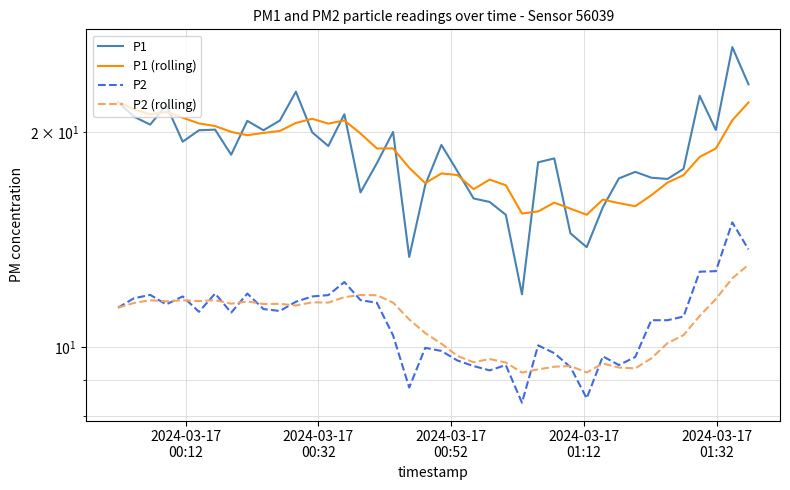

Reading right to left, extract all data points from this chart.

P1: 23.4	26.3	20.1	22.5	17.8	17.2	17.3	17.6	17.2	15.7	13.8	14.4	18.4	18.1	11.8	15.3	16.0	16.1	17.6	19.2	16.9	13.4	20.0	18.1	16.5	21.2	19.1	20.0	22.8	20.8	20.1	20.8	18.6	20.2	20.1	19.4	21.8	20.5	21.0	22.1
P1 (rolling): 22.0	20.8	19.0	18.5	17.4	17.0	16.3	15.8	15.9	16.1	15.3	15.6	15.9	15.5	15.4	16.9	17.2	16.6	17.4	17.5	17.0	17.8	19.0	19.0	19.9	20.8	20.6	20.9	20.6	20.1	20.0	19.8	20.0	20.4	20.6	21.0	21.4	21.2	21.5	22.1
P2: 13.7	14.9	12.8	12.8	11.0	10.9	10.9	9.7	9.4	9.7	8.5	9.4	9.8	10.1	8.3	9.4	9.3	9.4	9.6	9.9	10.0	8.8	10.4	11.5	11.6	12.3	11.8	11.8	11.6	11.2	11.3	11.9	11.2	11.9	11.2	11.8	11.5	11.8	11.7	11.3
P2 (rolling): 13.0	12.5	11.7	11.1	10.4	10.1	9.6	9.3	9.4	9.5	9.2	9.4	9.4	9.3	9.2	9.5	9.6	9.5	9.7	10.1	10.5	10.9	11.5	11.8	11.8	11.7	11.5	11.6	11.4	11.5	11.5	11.6	11.5	11.6	11.6	11.6	11.6	11.6	11.5	11.3